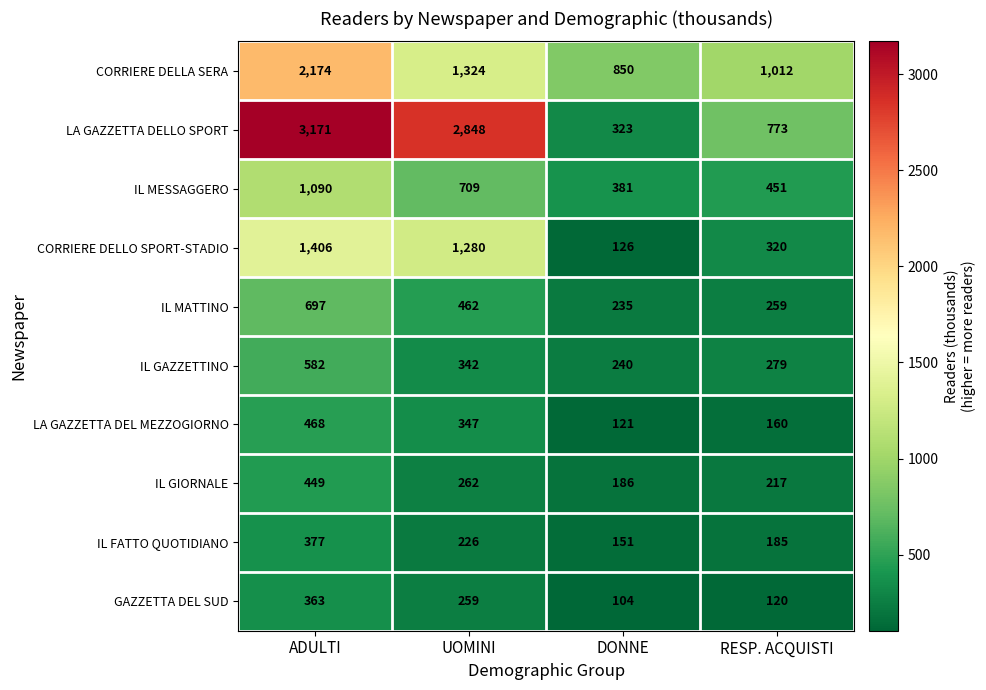

Count the number of categories in the chart.

4